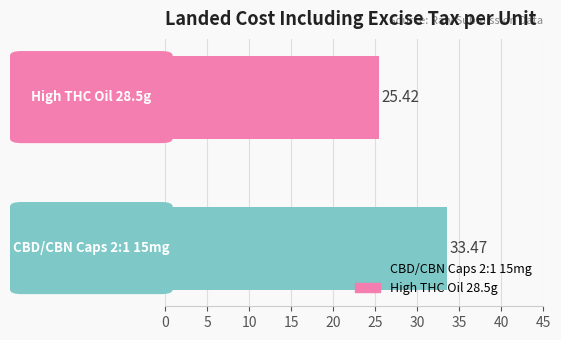

List the series in order of their peak value, lowest first.

High THC Oil 28.5g, CBD/CBN Caps 2:1 15mg